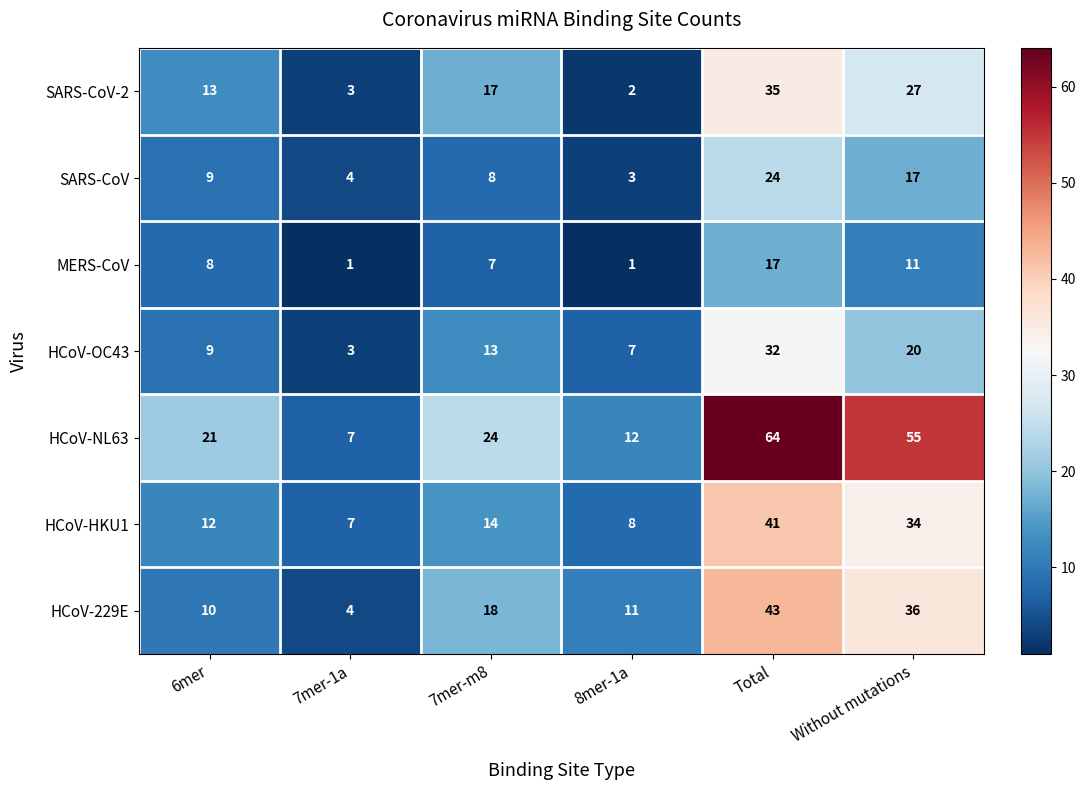

Read the MERS-CoV value at 6mer.

8